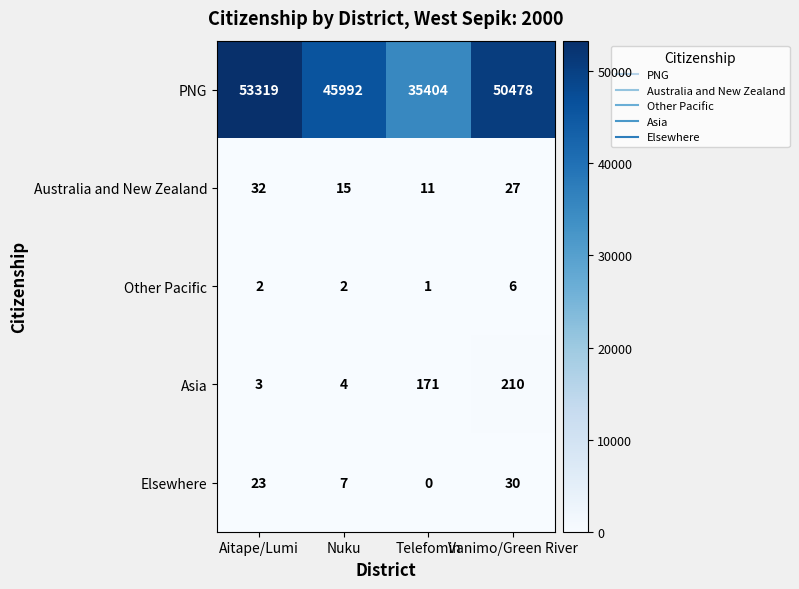

What is the approximate value of Elsewhere at Vanimo/Green River?

30